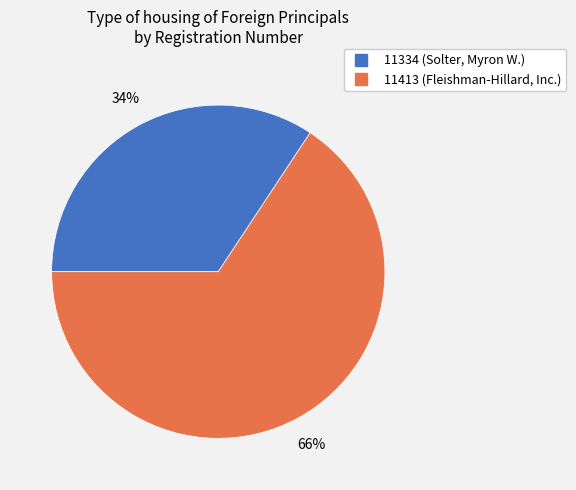

True or false: 11334 accounts for 22% of the total.

False